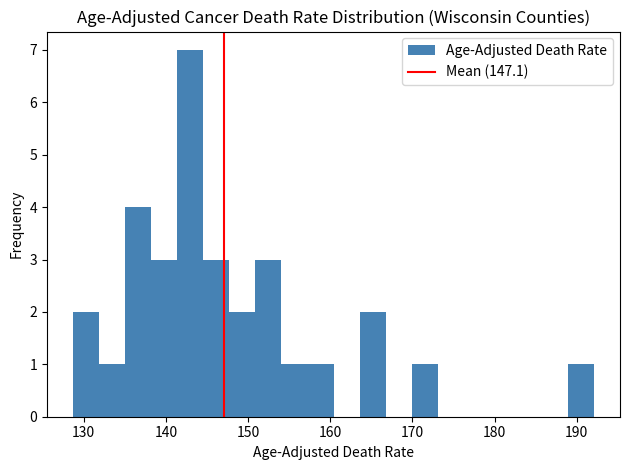

Read against the x-axis, roughly where is the centre of the tallest bar?

143